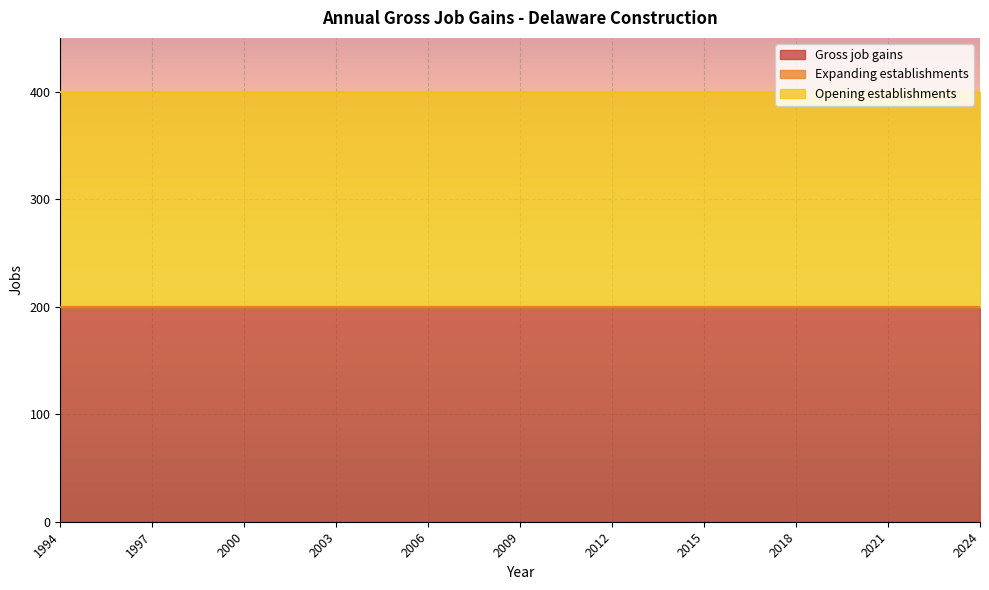

True or false: Opening establishments has a value of 359 at 2008.

False